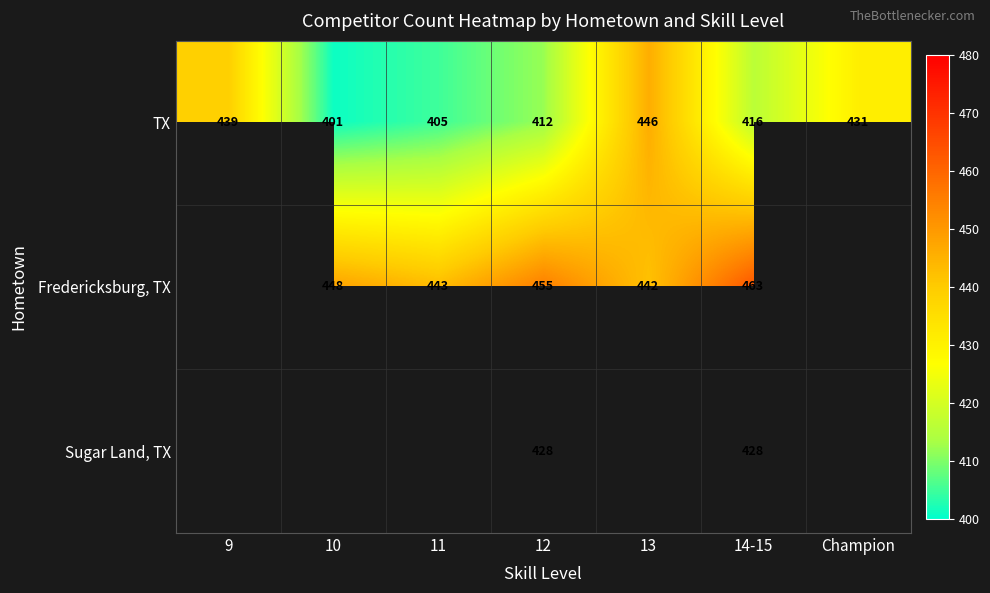

At how many categories does at least one series exceed 462?

1